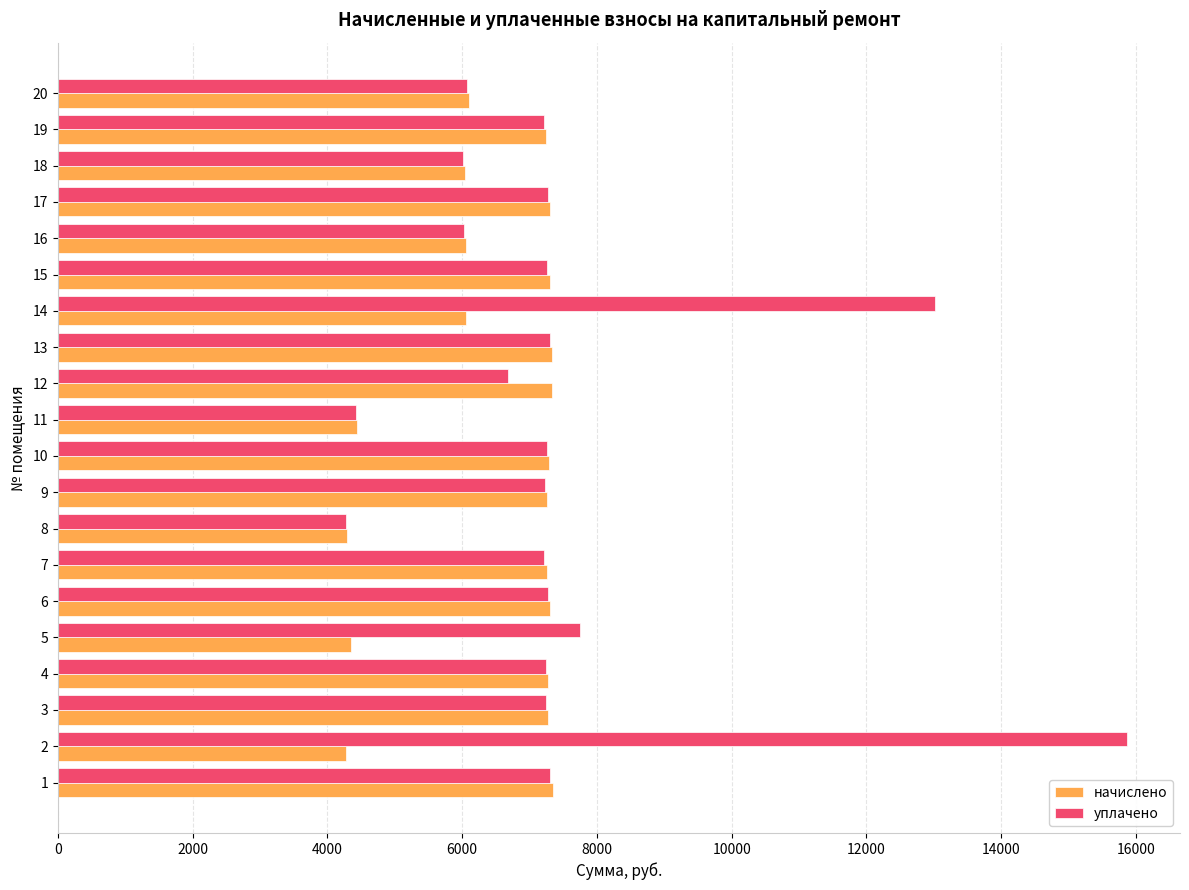

What is the sum of the уплачено values at 15 and 10?

14517.6